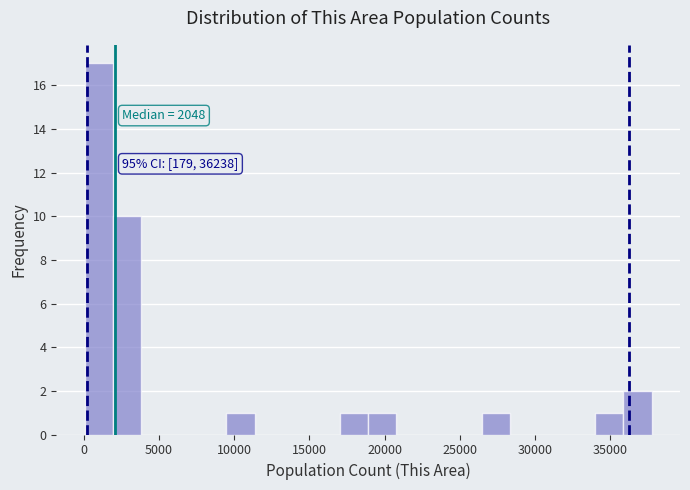

Read against the x-axis, roughly where is the centre of the tallest bar?

1000